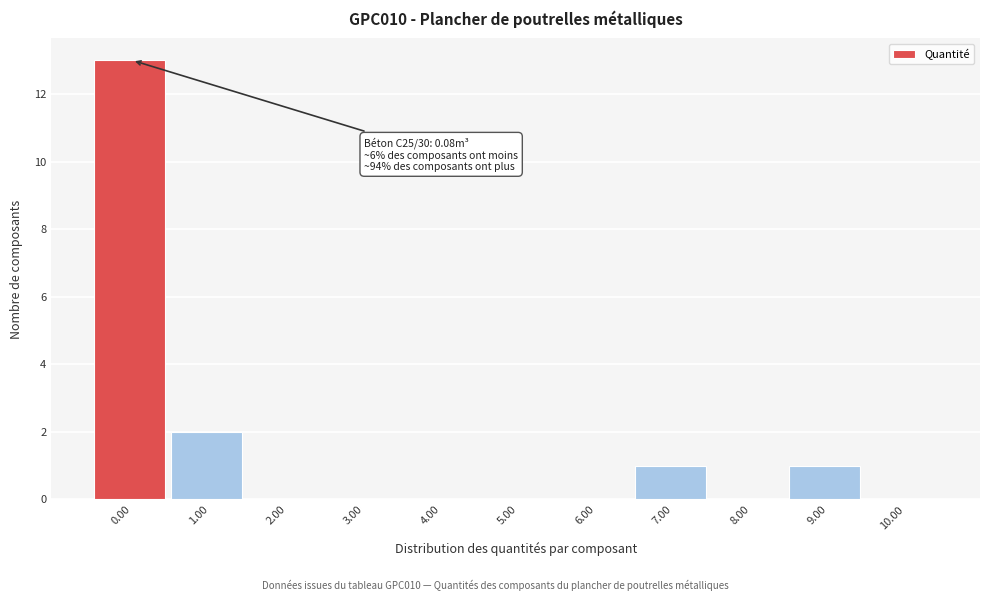

Reading left to right, list all the values displayed in this chart.

0.00=13	1.00=2	2.00=0	3.00=0	4.00=0	5.00=0	6.00=0	7.00=1	8.00=0	9.00=1	10.00=0